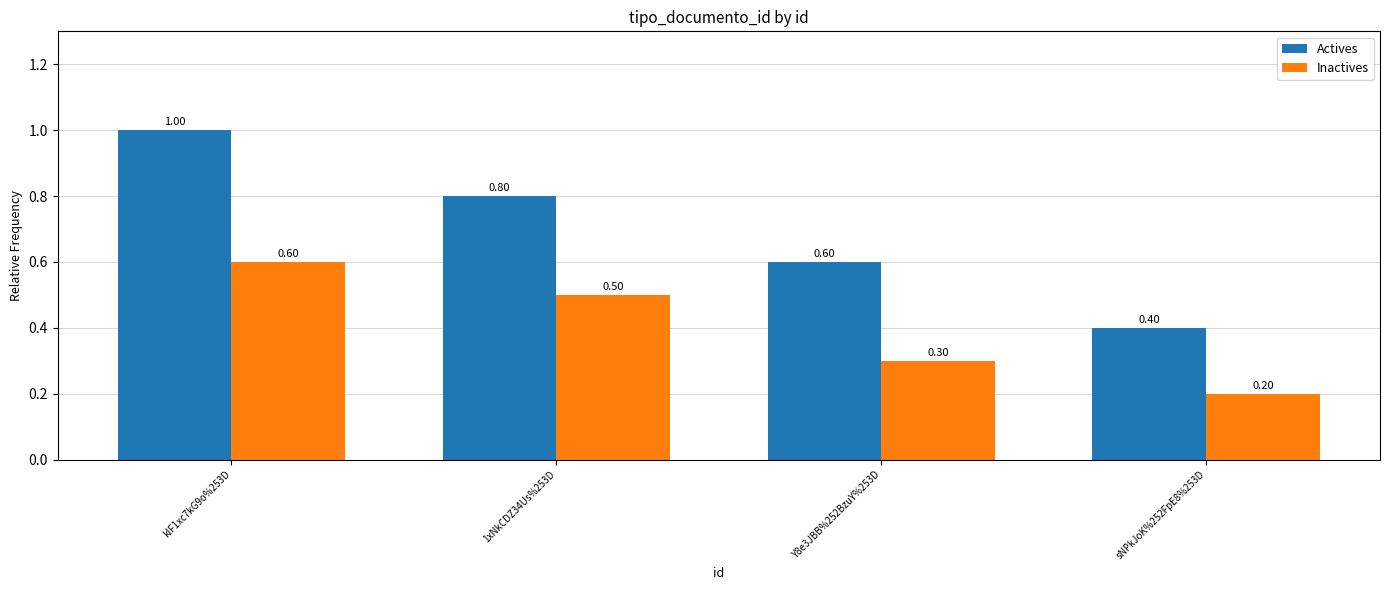

At which label is Inactives closest to 0?

sNPkJoK%252FpE8%253D